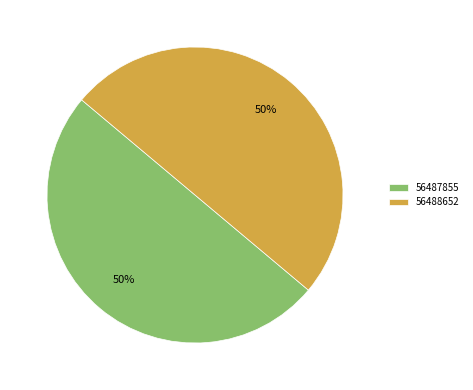

Combined, do 56487855 and 56488652 account for over 50%?

Yes